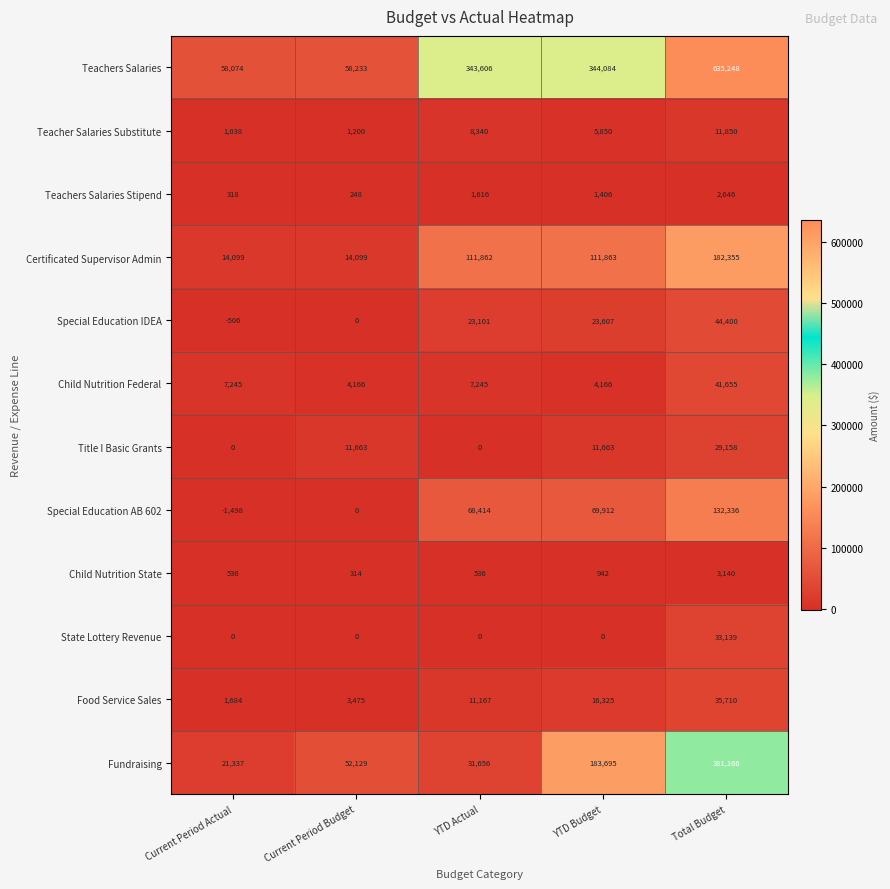

Which series changed the most between Current Period Actual and Total Budget?

Teachers Salaries